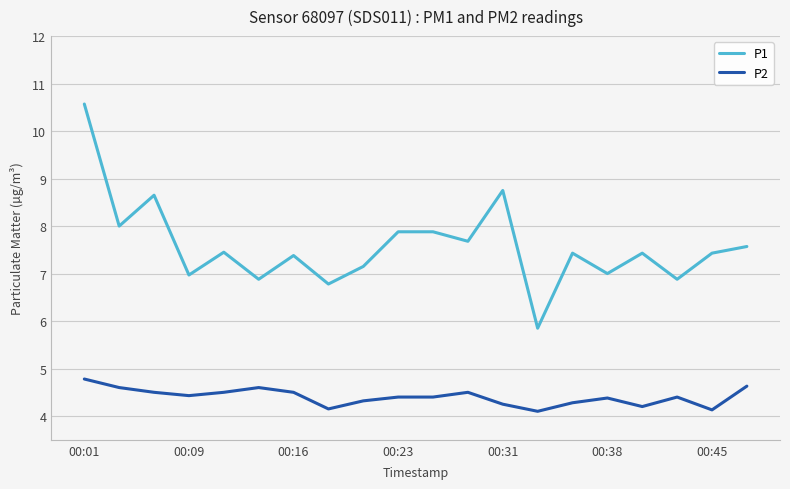

Rank the series by their average value, from lowest to highest.

P2, P1